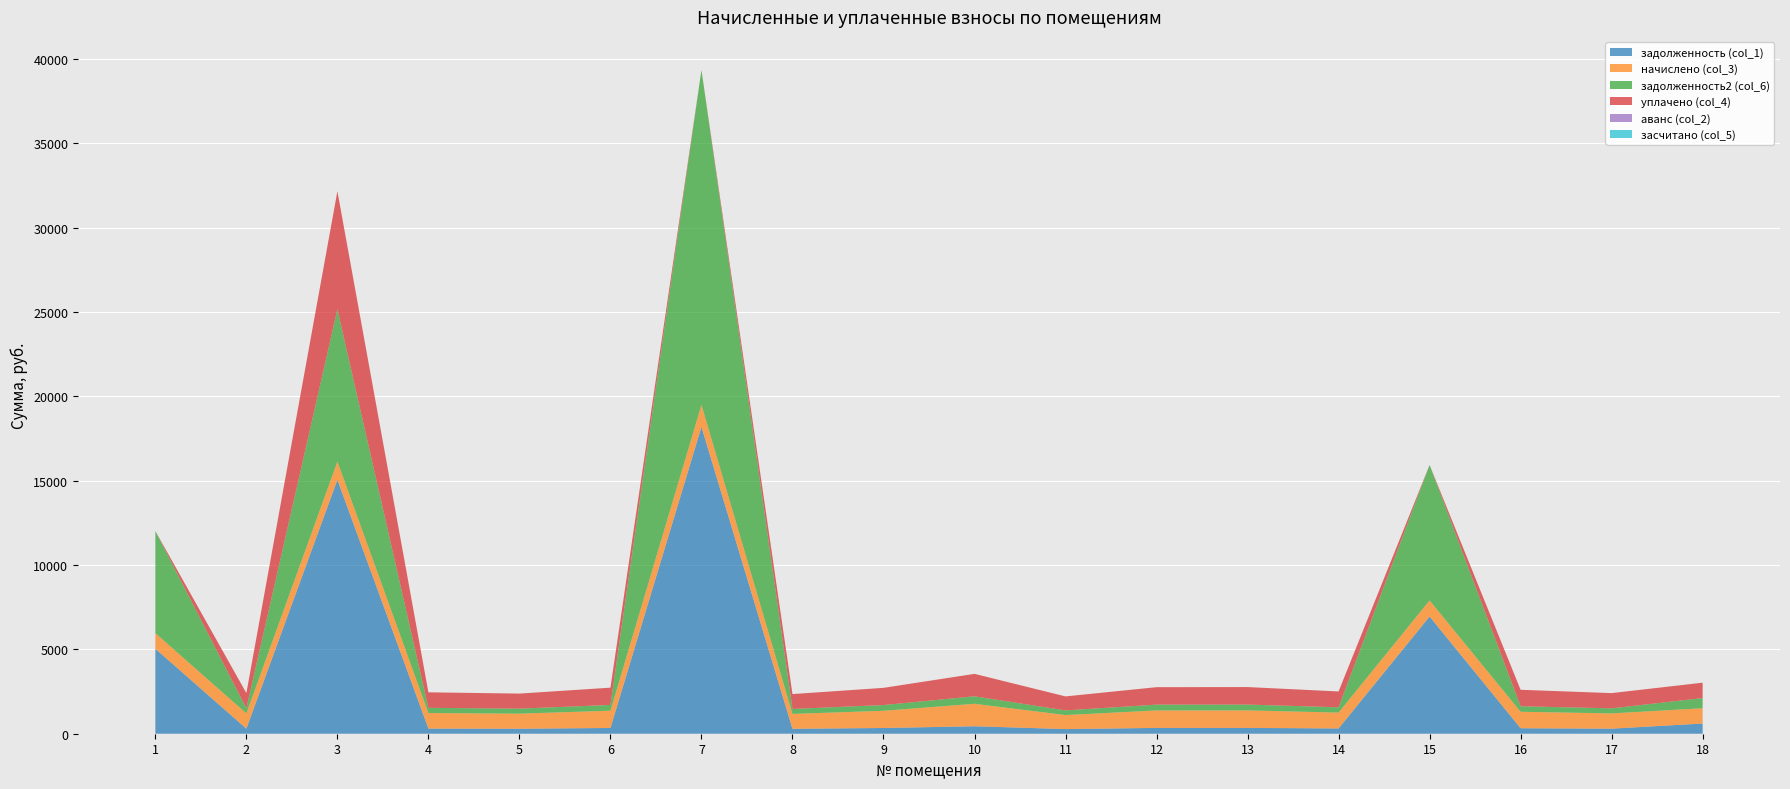

Reading left to right, extract all data points from this chart.

задолженность (col_1): 1=5036.4	2=301.0	3=15050.5	4=306.7	5=297.4	6=341.3	7=18187.3	8=293.8	9=339.8	10=443.5	11=276.5	12=344.9	13=345.6	14=313.2	15=6947.2	16=325.4	17=301.0	18=604.9
начислено (col_3): 1=924.5	2=902.9	3=1077.8	4=920.2	5=892.1	6=1023.8	7=1302.5	8=881.3	9=1019.5	10=1330.6	11=829.4	12=1034.6	13=1036.8	14=939.6	15=954.7	16=976.3	17=902.9	18=907.2
задолженность2 (col_6): 1=6048.8	2=301.0	3=9025.3	4=306.7	5=297.4	6=341.3	7=19845.4	8=293.8	9=339.8	10=443.5	11=276.5	12=344.9	13=345.6	14=313.2	15=8026.0	16=325.4	17=301.0	18=601.8
уплачено (col_4): 1=0.0	2=902.9	3=7000.0	4=920.2	5=892.1	6=1023.8	7=0.0	8=881.3	9=1019.5	10=1330.6	11=829.4	12=1034.6	13=1036.8	14=939.6	15=0.0	16=976.3	17=902.9	18=911.0
аванс (col_2): 1=0.0	2=0.0	3=0.0	4=0.0	5=0.0	6=0.0	7=0.0	8=0.0	9=0.0	10=0.0	11=0.0	12=0.0	13=0.0	14=0.0	15=0.0	16=0.0	17=0.0	18=0.0
засчитано (col_5): 1=0.0	2=0.0	3=0.0	4=0.0	5=0.0	6=0.0	7=0.0	8=0.0	9=0.0	10=0.0	11=0.0	12=0.0	13=0.0	14=0.0	15=0.0	16=0.0	17=0.0	18=0.0